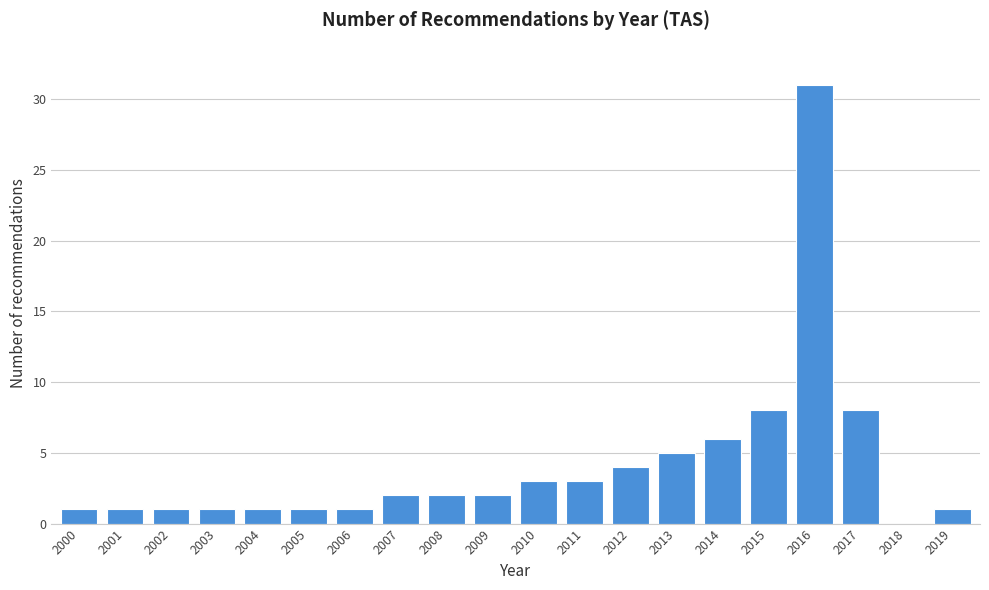

Reading left to right, extract all data points from this chart.

2000=1	2001=1	2002=1	2003=1	2004=1	2005=1	2006=1	2007=2	2008=2	2009=2	2010=3	2011=3	2012=4	2013=5	2014=6	2015=8	2016=31	2017=8	2018=0	2019=1